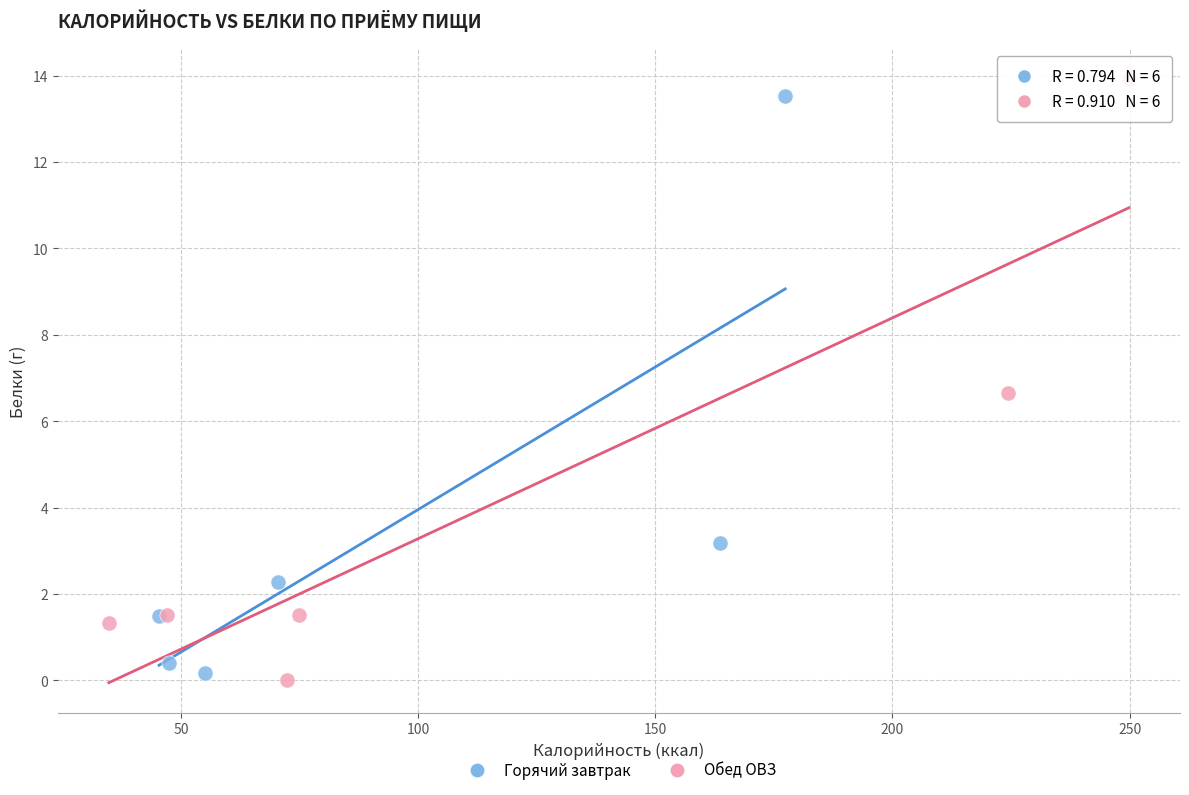

Which series reaches the maximum Y coordinate?

Обед ОВЗ